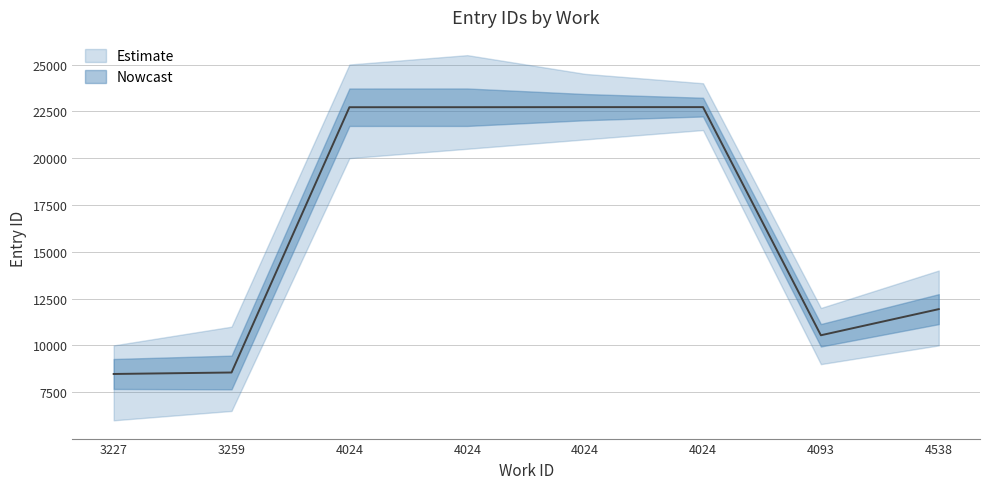

Rank the categories by value from lowest to highest.

3227, 3259, 4093, 4538, 4024, 4024, 4024, 4024